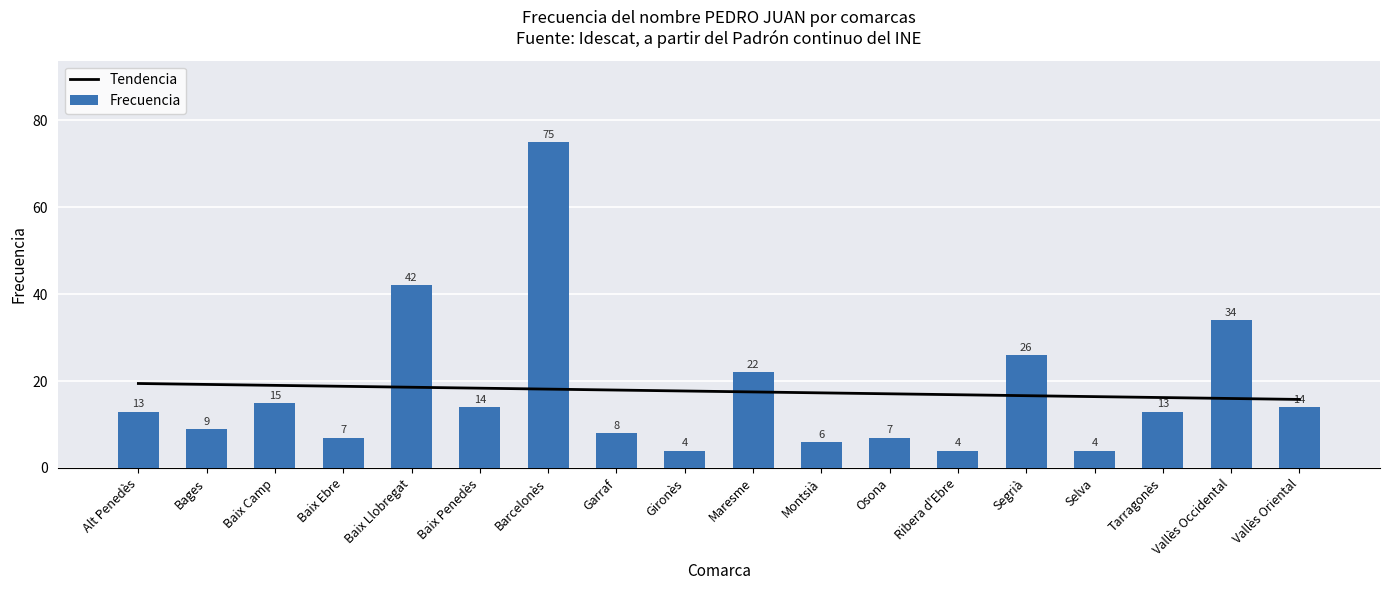

Between Alt Penedès and Tarragonès, which is larger?

Alt Penedès